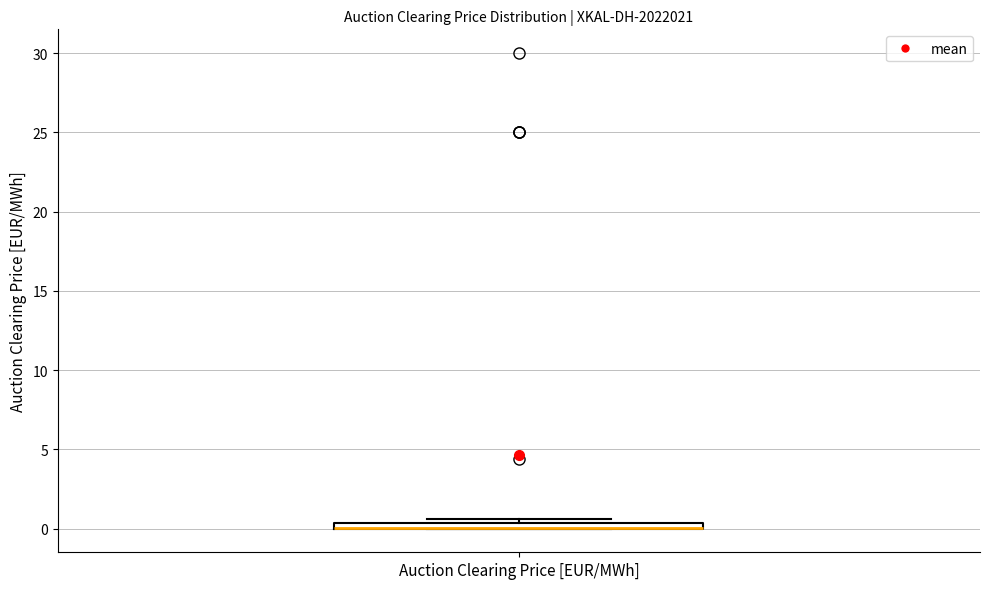

Where is the lower edge of the box for Auction Clearing Price [EUR/MWh] on the y-axis? The values are not printed on the chart, so give them approximately, as read against the axis.

0.0